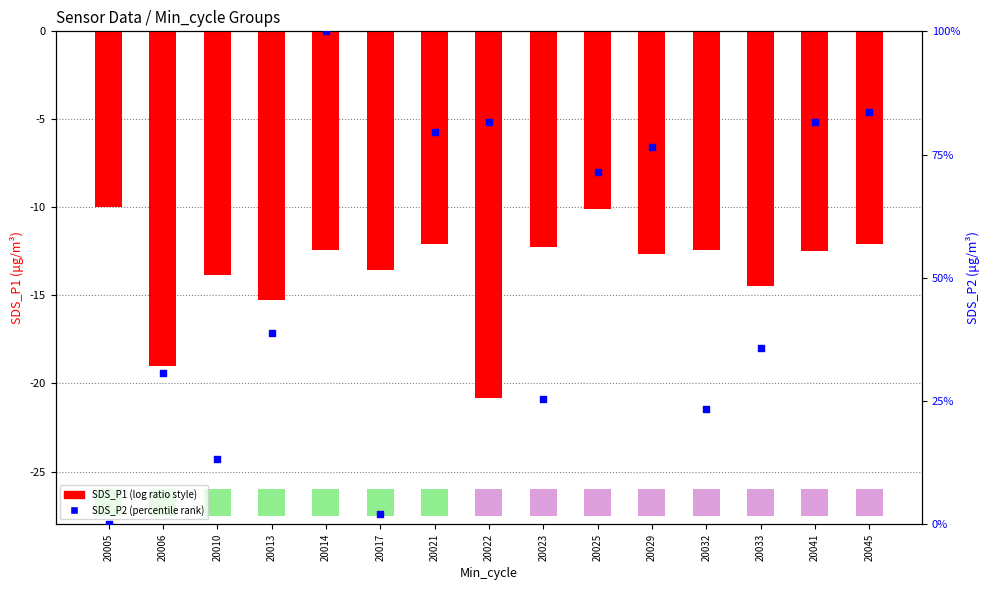

At how many categories does at least one series exceed 0?

14